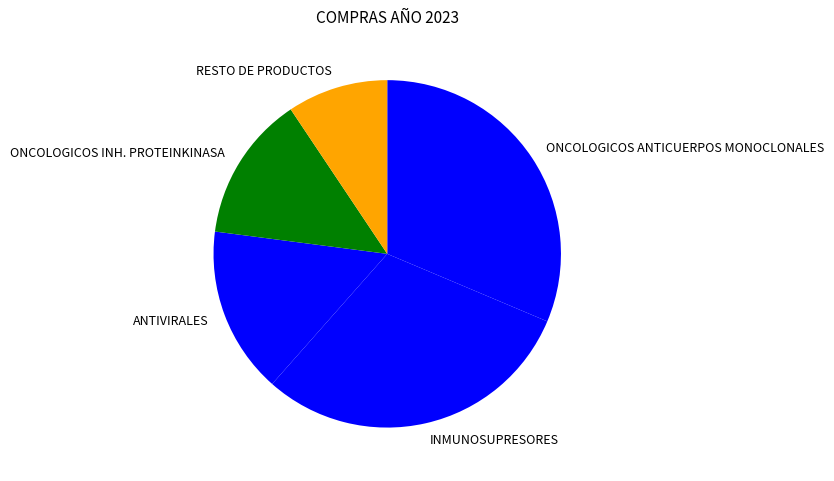

Does any single category account for the majority?

No